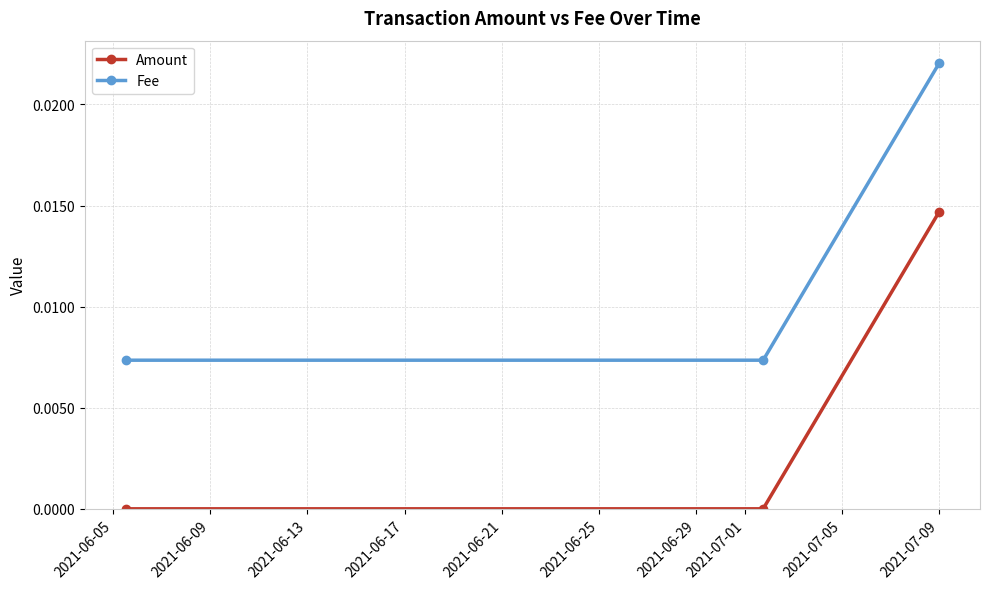

Which series has the largest total across all categories?

Fee